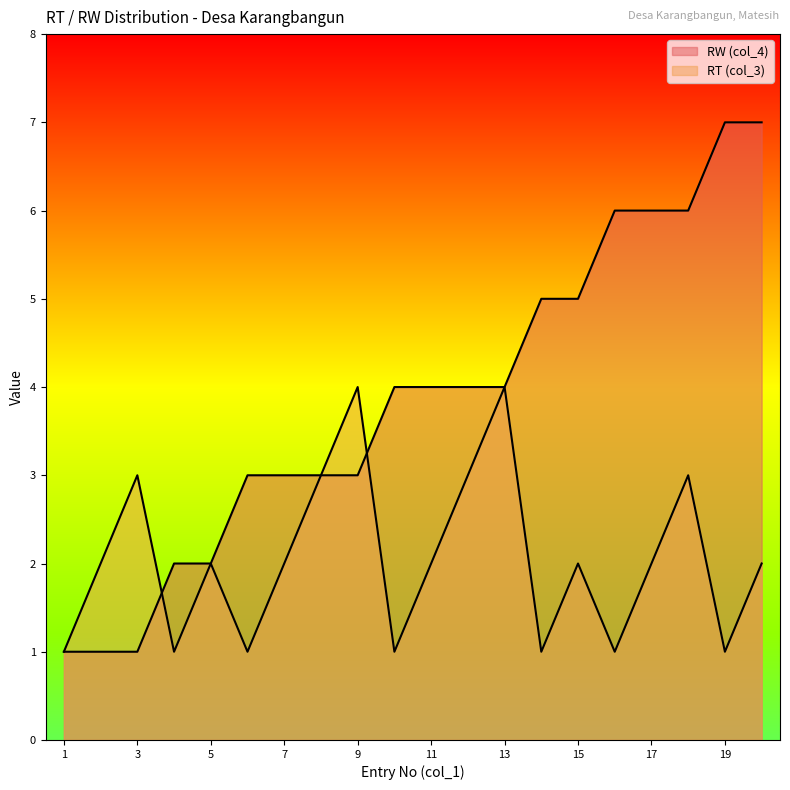

Which series ends up on top after the final intersection of RW (col_4) and RT (col_3)?

RW (col_4)